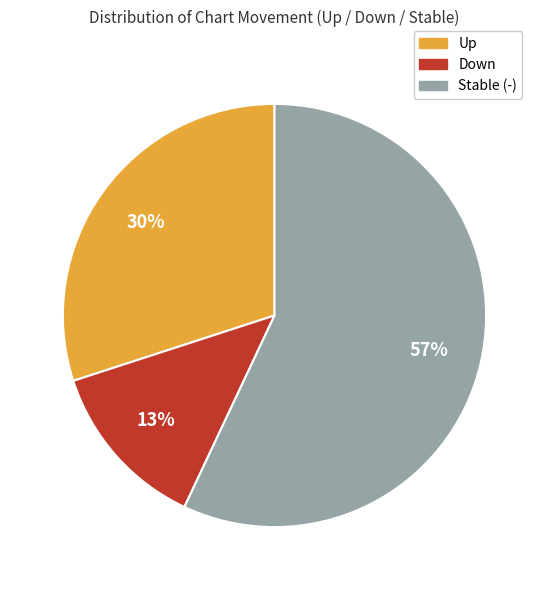

How many segments does this pie chart have?

3